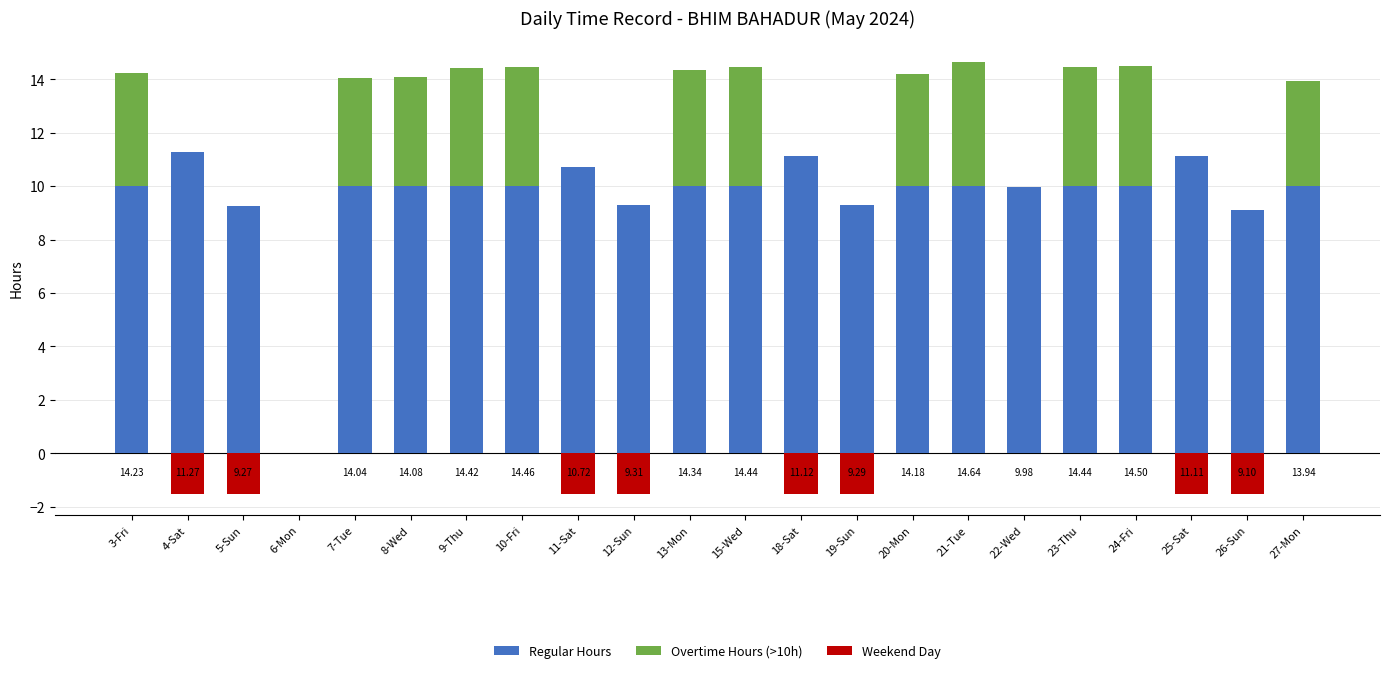

Reading left to right, extract all data points from this chart.

Regular Hours: 10.0	11.3	9.3	0.0	10.0	10.0	10.0	10.0	10.7	9.3	10.0	10.0	11.1	9.3	10.0	10.0	10.0	10.0	10.0	11.1	9.1	10.0
Overtime Hours (>10h): 4.2	0.0	0.0	0.0	4.0	4.1	4.4	4.5	0.0	0.0	4.3	4.4	0.0	0.0	4.2	4.6	0.0	4.4	4.5	0.0	0.0	3.9
Weekend Day: 0.0	-1.5	-1.5	0.0	0.0	0.0	0.0	0.0	-1.5	-1.5	0.0	0.0	-1.5	-1.5	0.0	0.0	0.0	0.0	0.0	-1.5	-1.5	0.0